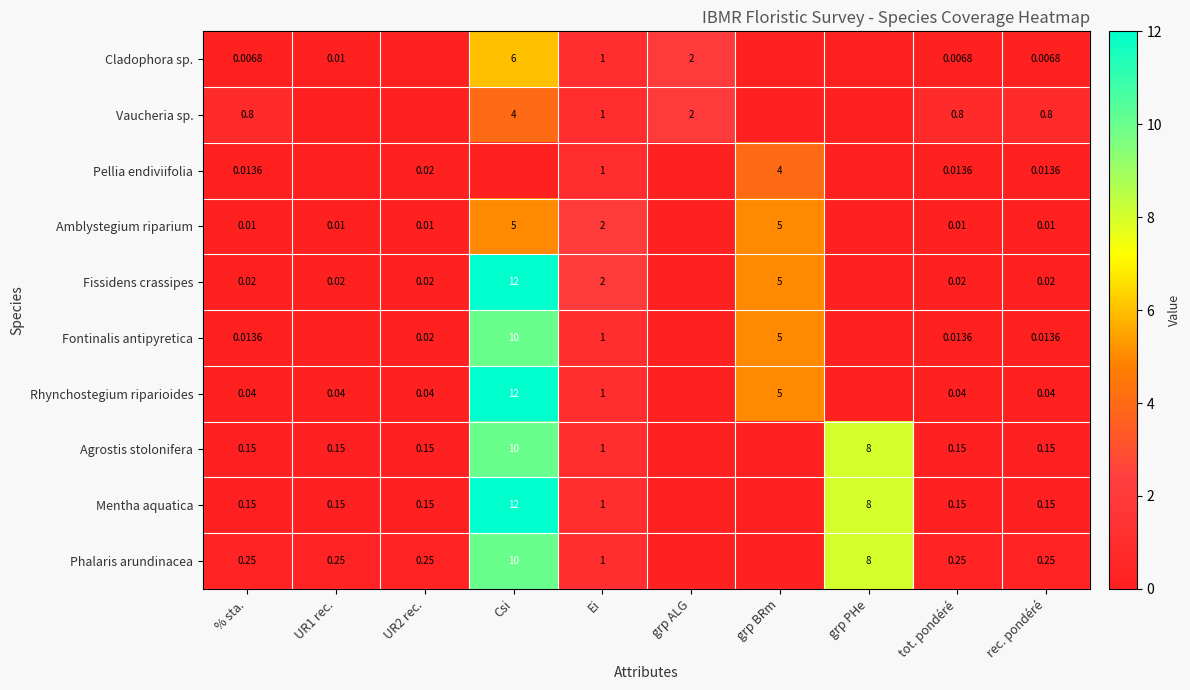

Is the value of Rhynchostegium riparioides at tot. pondéré greater than the value of Fissidens crassipes at UR2 rec.?

Yes